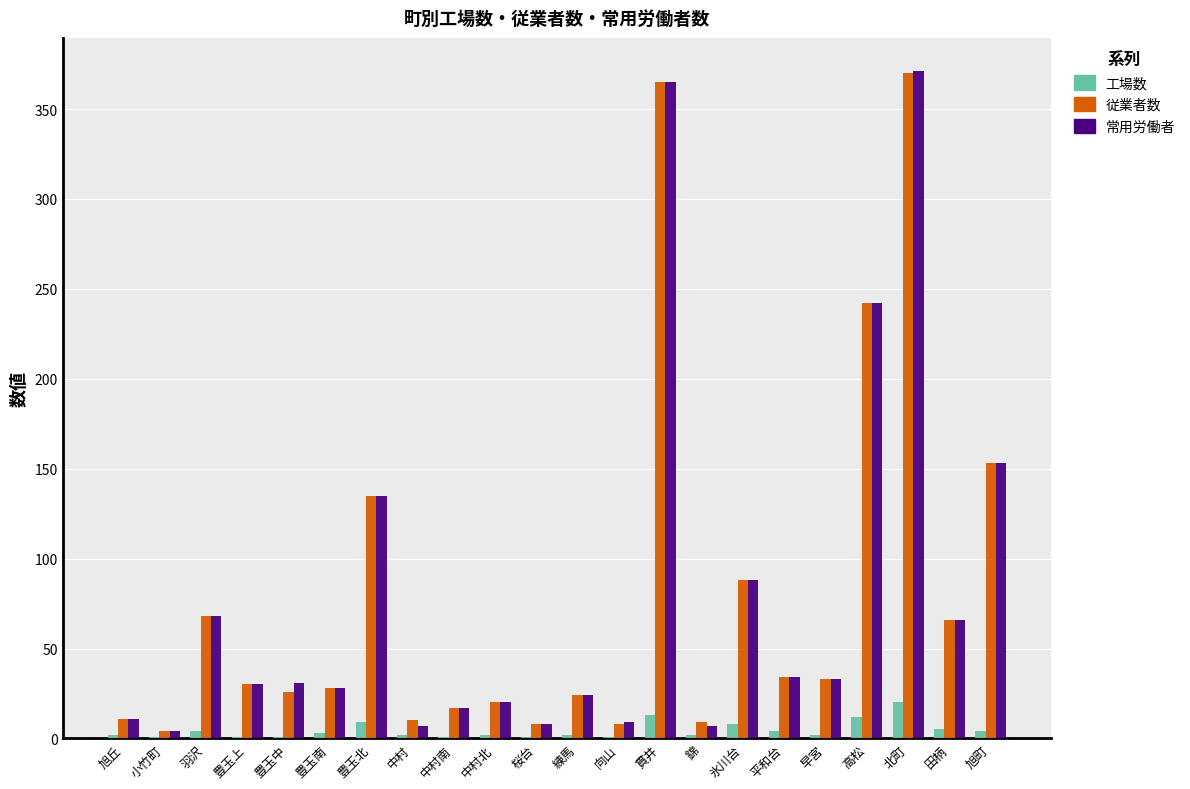

What is the total value across all series at 小竹町?

9